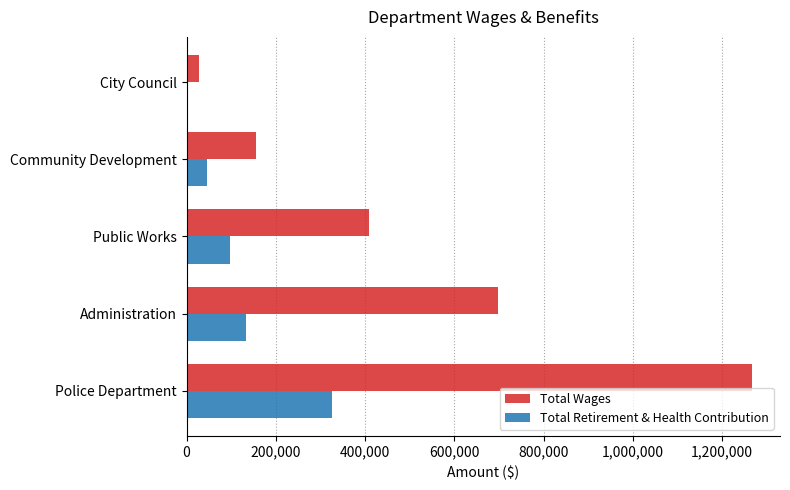

Where is Total Retirement & Health Contribution nearest to the value 163520?

Administration